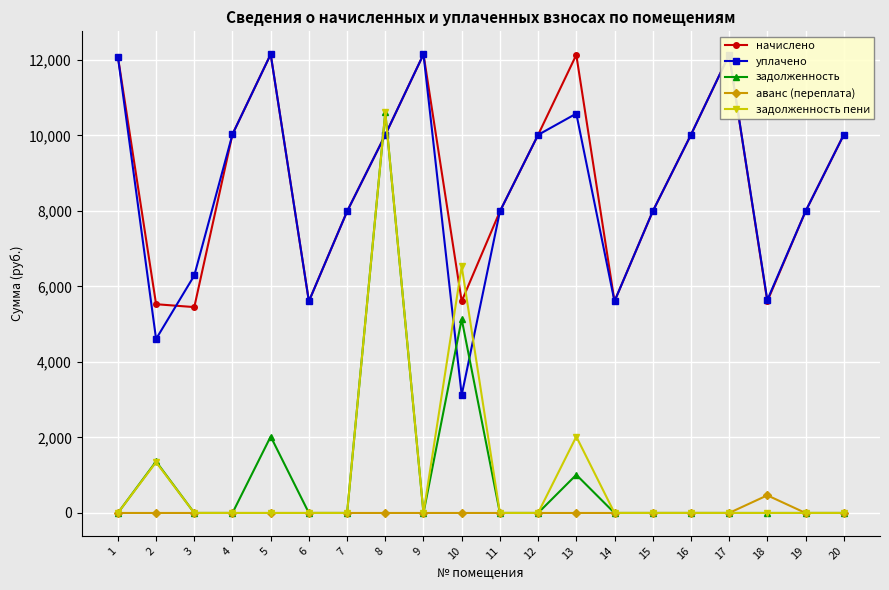

What is the average value of the начислено series?

8805.1